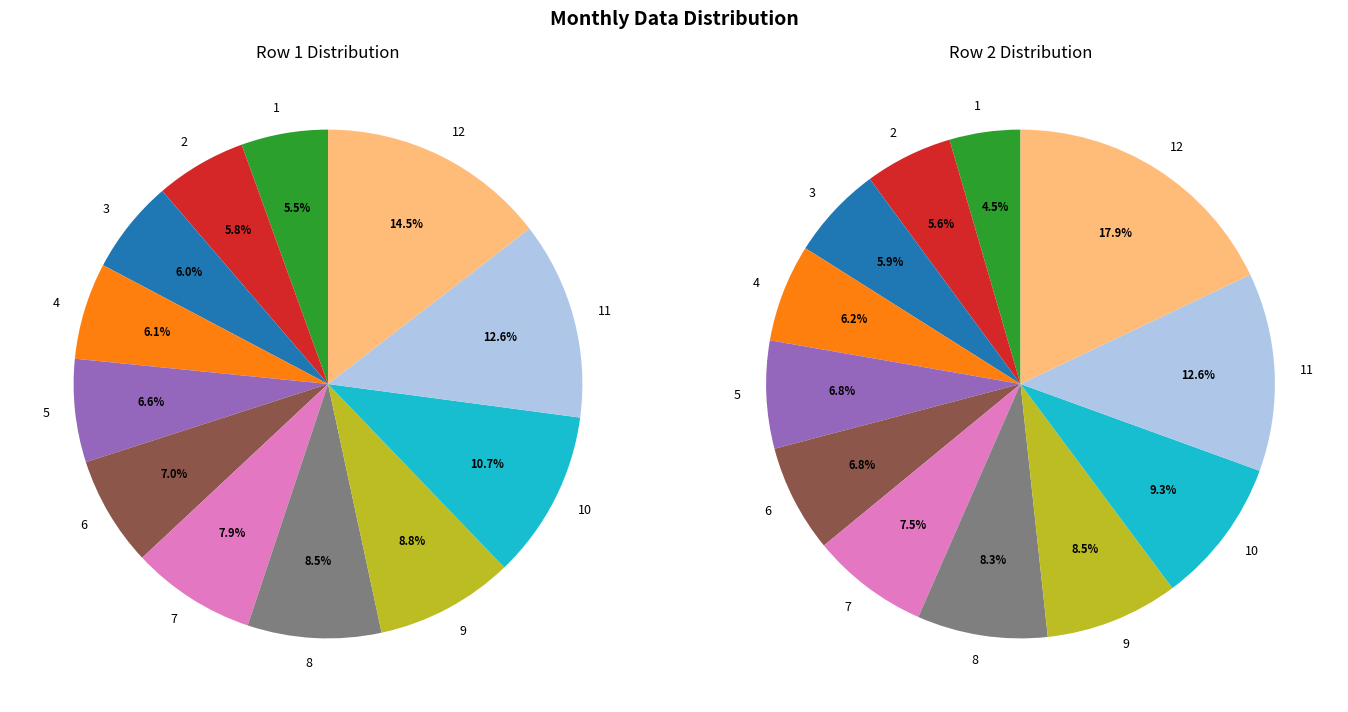

How many slices are in this pie chart?

12